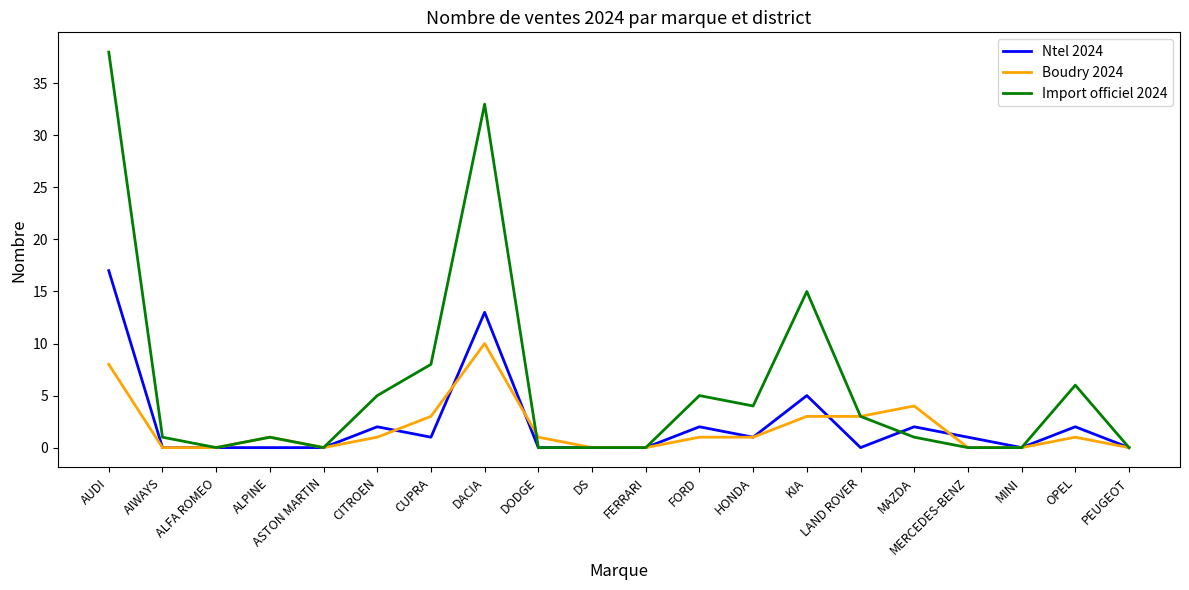

Which series has the widest spread of values?

Import officiel 2024